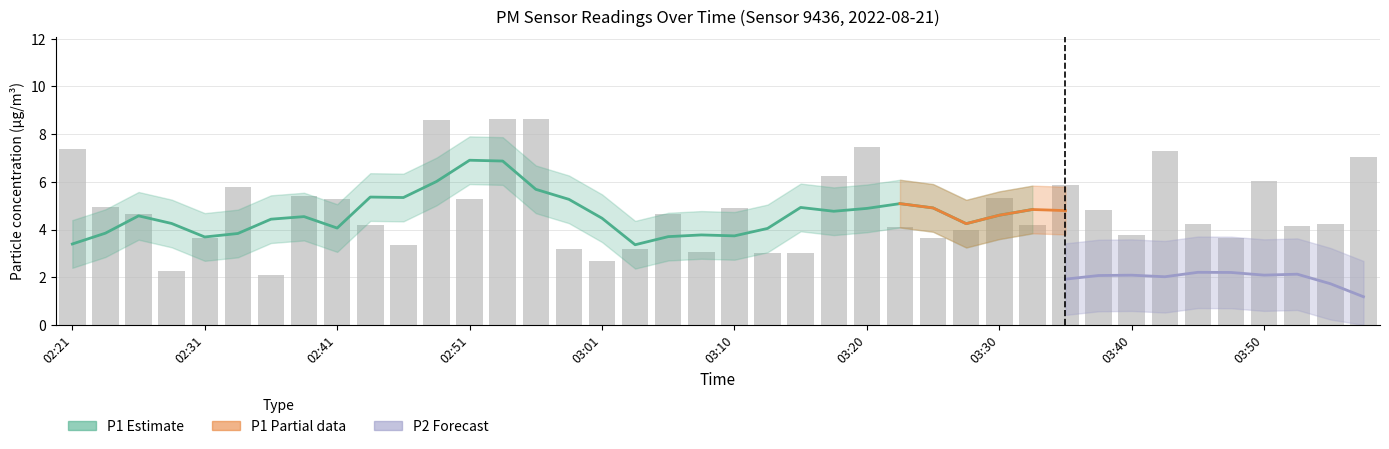

Reading left to right, extract all data points from this chart.

7.4	4.9	4.7	2.3	3.6	5.8	2.1	5.4	5.3	4.2	3.4	8.6	5.3	8.6	8.6	3.2	2.7	3.2	4.7	3.1	4.9	3.0	3.0	6.2	7.5	4.1	3.6	4.0	5.3	4.2	5.9	4.8	3.8	7.3	4.2	3.6	6.0	4.1	4.2	7.0